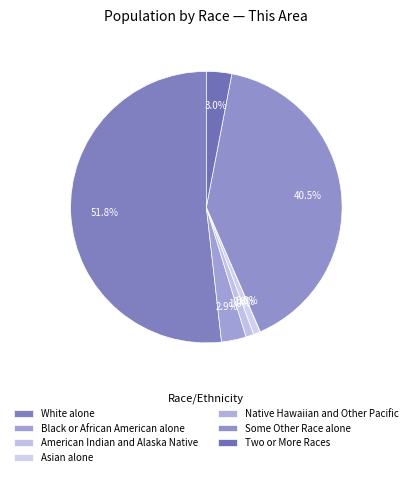

Between Asian alone and Two or More Races, which is larger?

Two or More Races